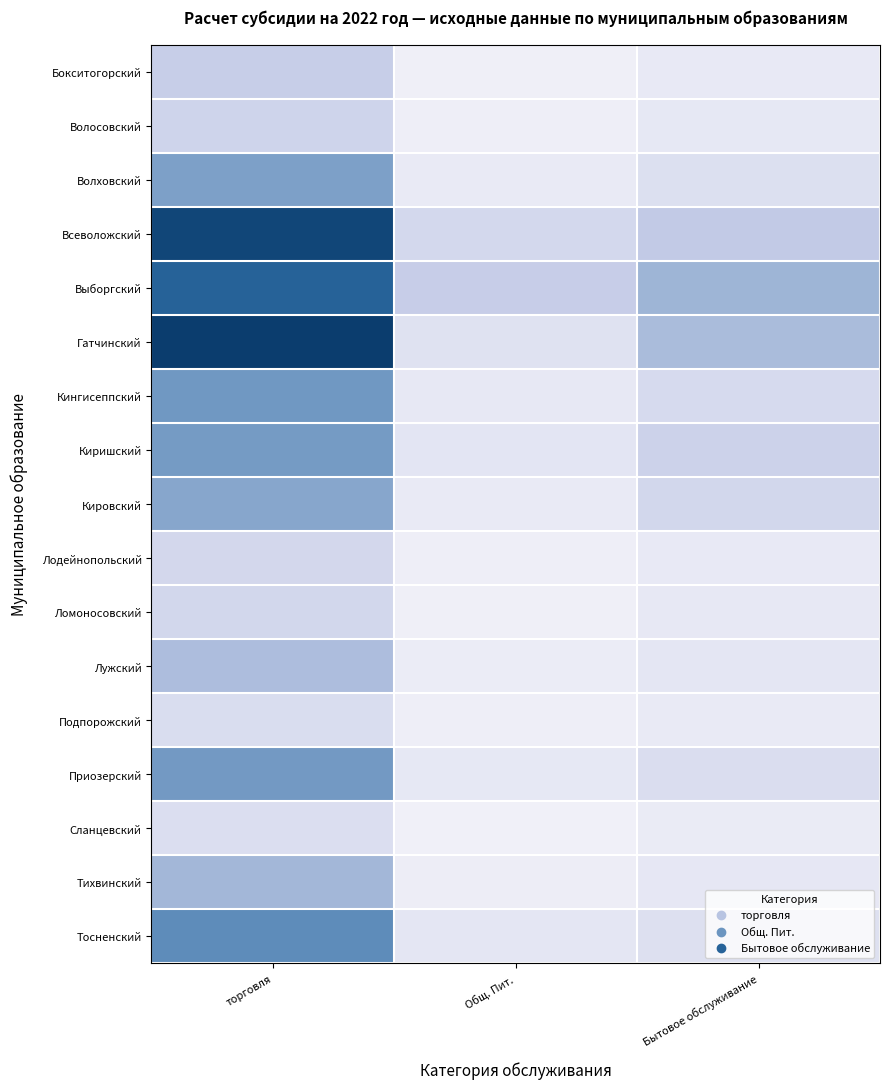

Between Бытовое обслуживание and торговля, which is larger?

торговля